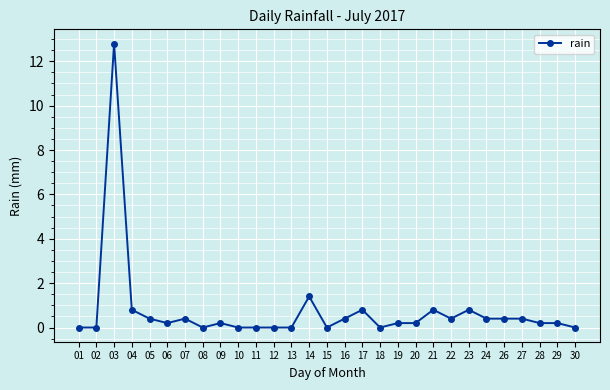

The chart shows a value of 0.8 at 21. True or false?

True